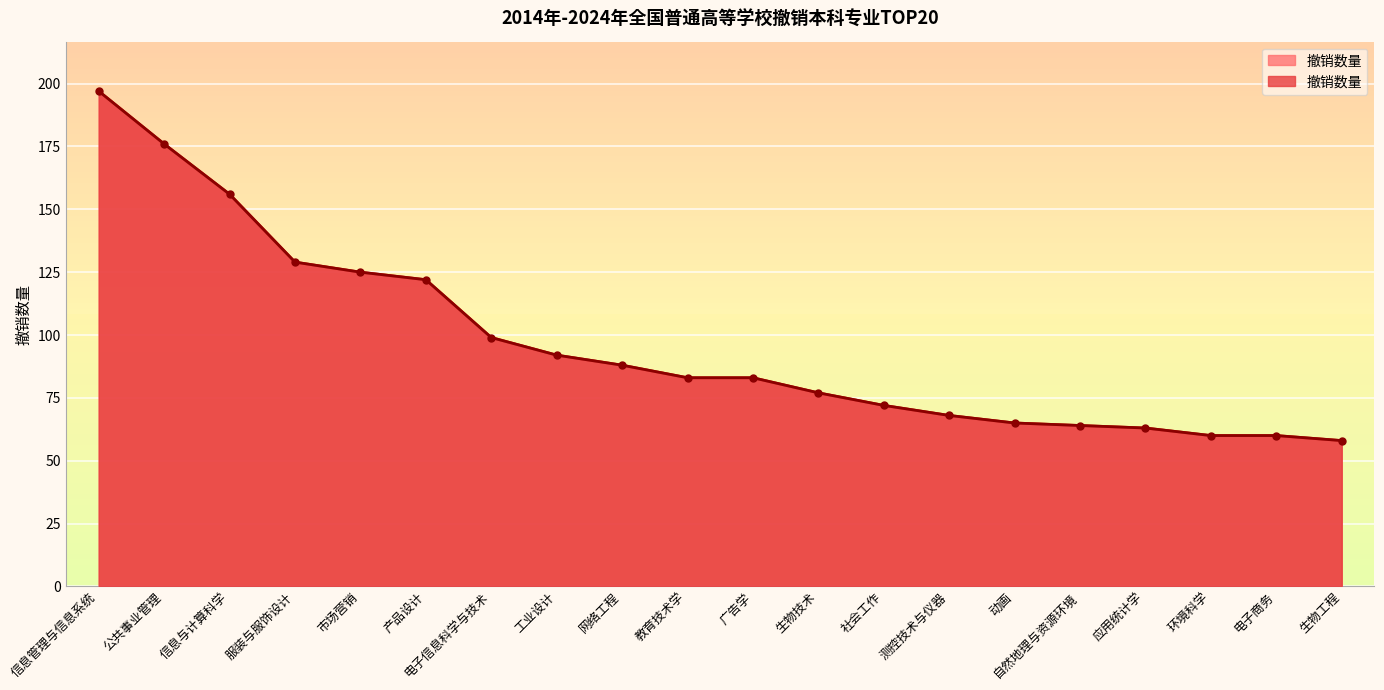

How many values are below 83?

9